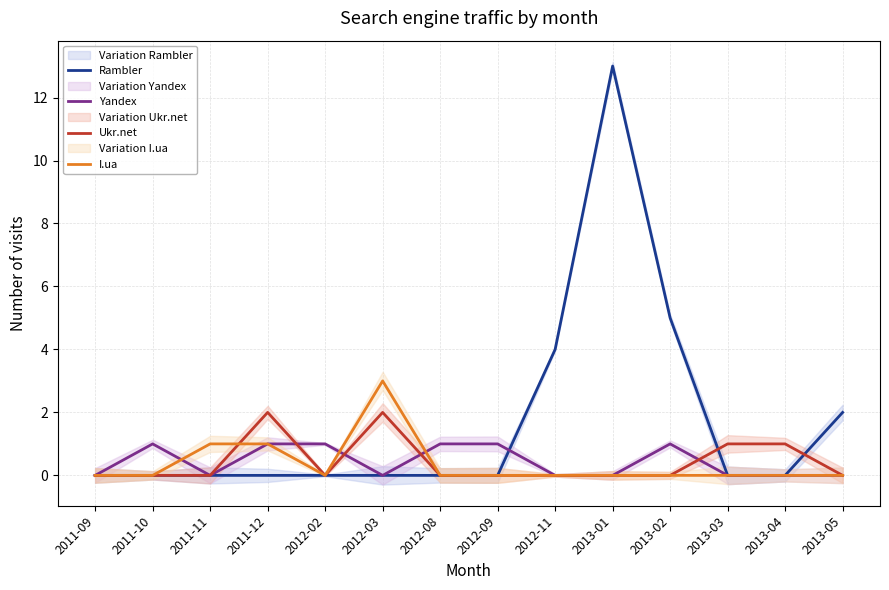

What is the approximate value of I.ua at 2011-11?

1